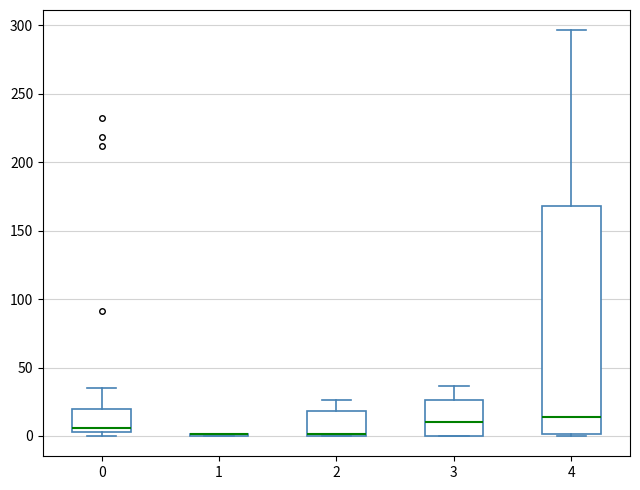

Reading left to right, transcribe this box plot: for each box, give where its median line is, the range the box spans, and where its two whiskers end, as read against the y-axis. The values are not printed on the chart, so give them approximately, as read against the axis.

0: median 5 (just above the box's lower edge), box 5 to 20, whiskers 0 to 35
1: box collapsed to a line at 0, whiskers 0 to 0
2: median 0 (drawn on the box's lower edge), box 0 to 20, whiskers 0 to 25
3: median 10, box 0 to 25, whiskers 0 to 35
4: median 15, box 0 to 170, whiskers 0 to 295